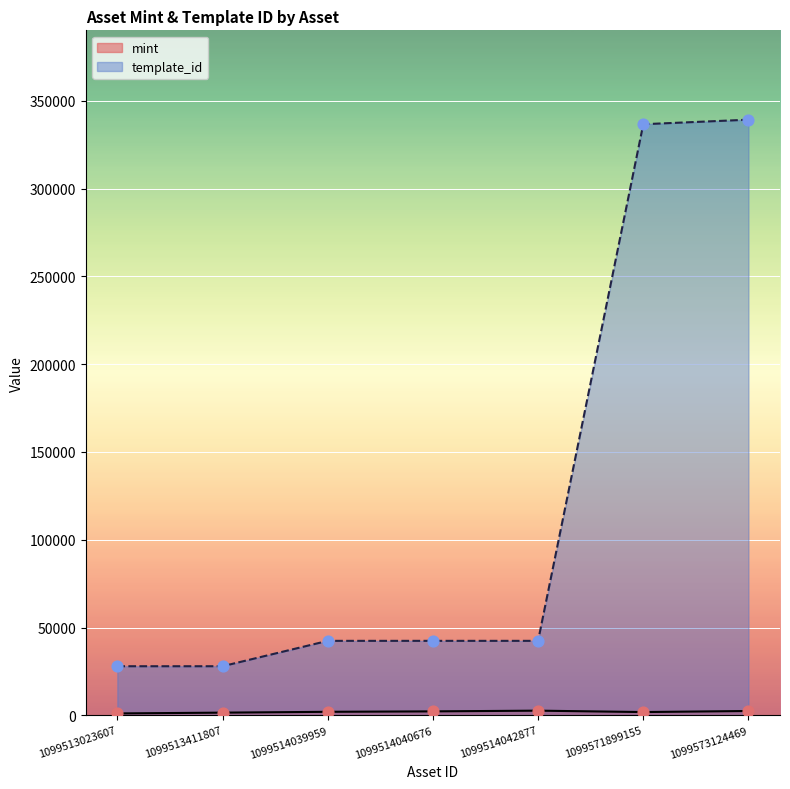

Is the value of mint at 1099514039959 greater than the value of template_id at 1099514039959?

No